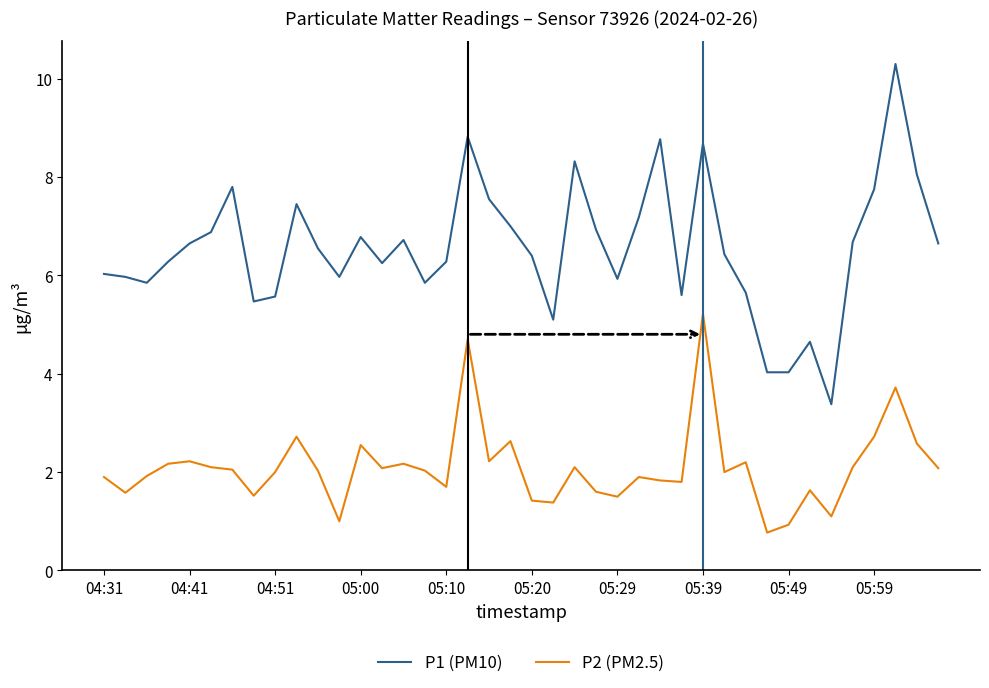

What is the smallest value displayed?

0.8